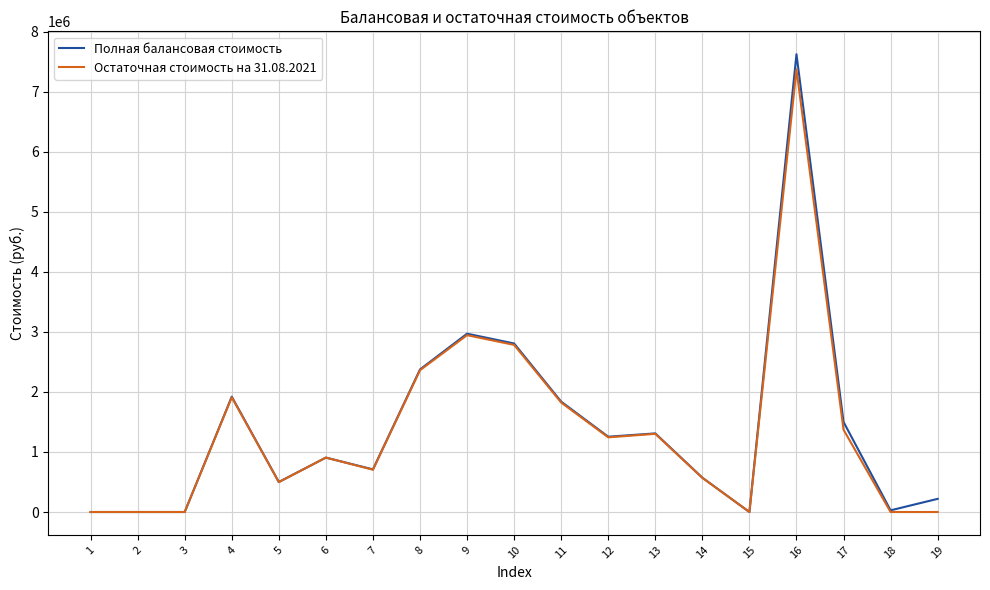

The value of Полная балансовая стоимость at 10 is 2805969.1. True or false?

True